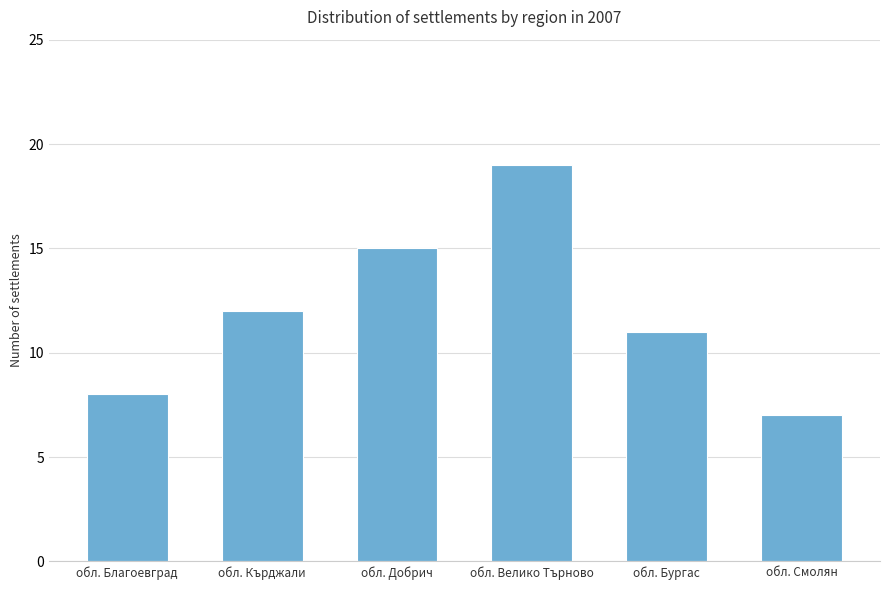

True or false: the data shows 2 at обл. Благоевград.

False